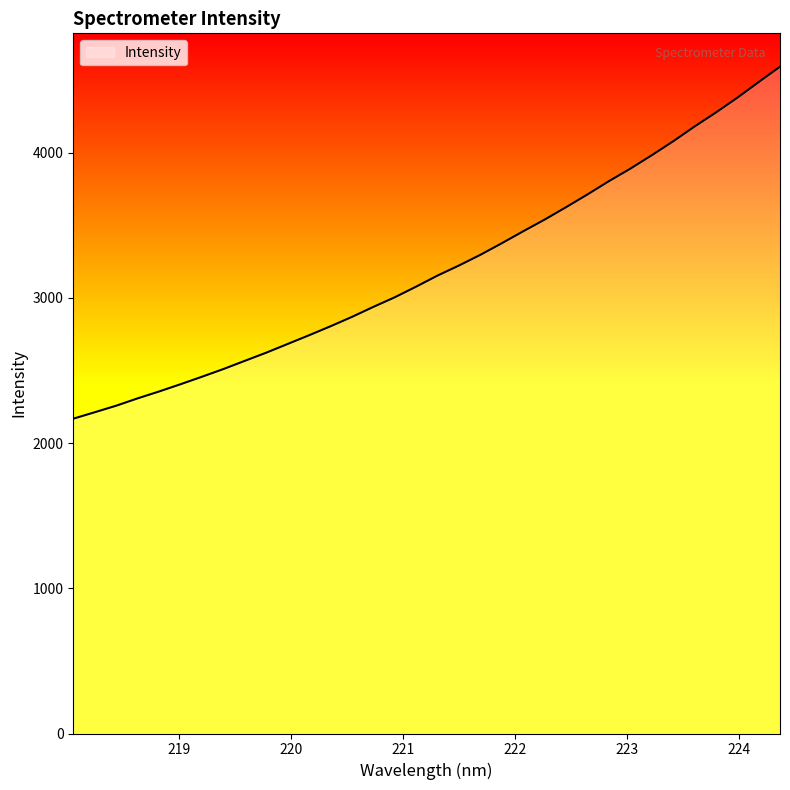

What is the average value?

3207.0